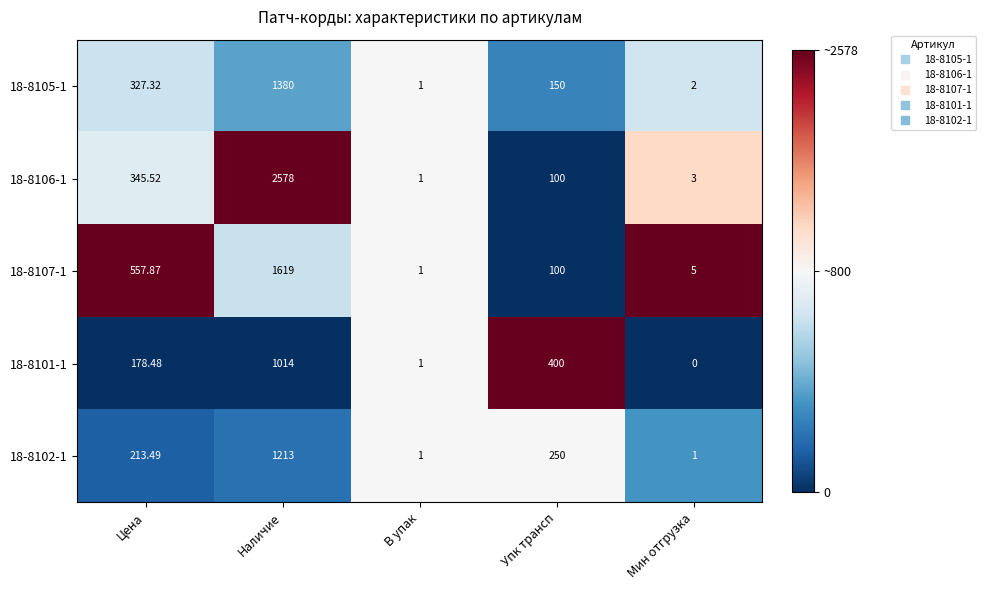

Which category has the lowest value in the 18-8105-1 series?

В упак